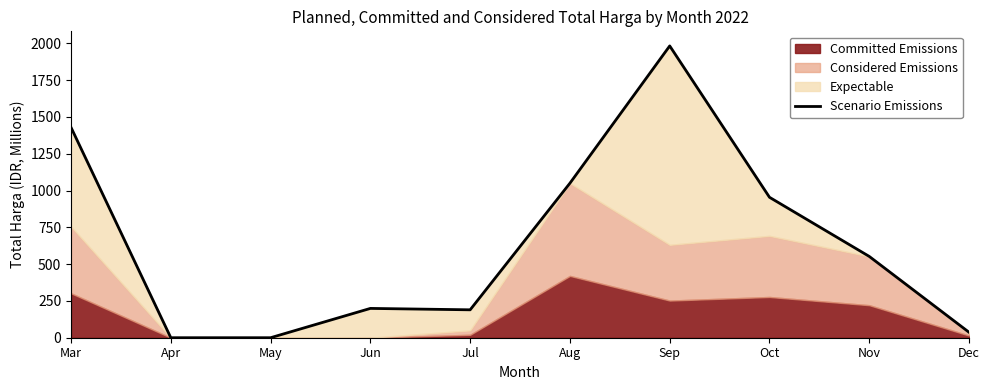

Which category has the lowest value across all series?

Apr